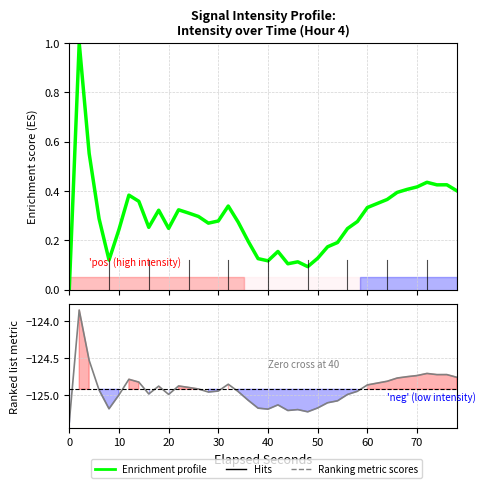

In Ranking metric scores, how many points are higher than both neighbors (excluding endpoints)?

9